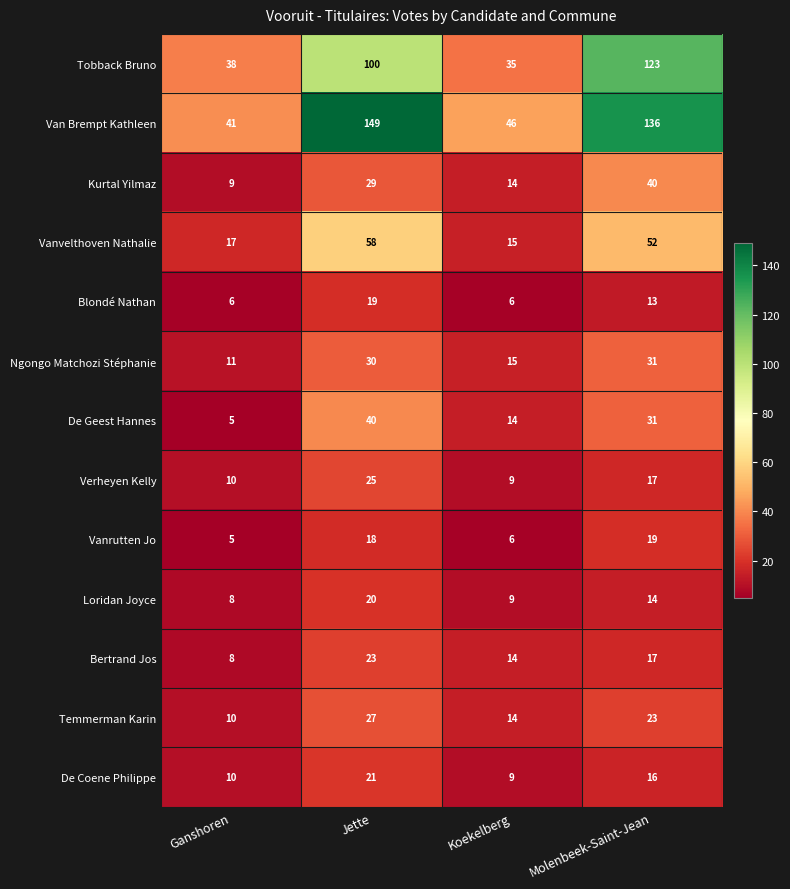

What is the smallest value displayed?

5